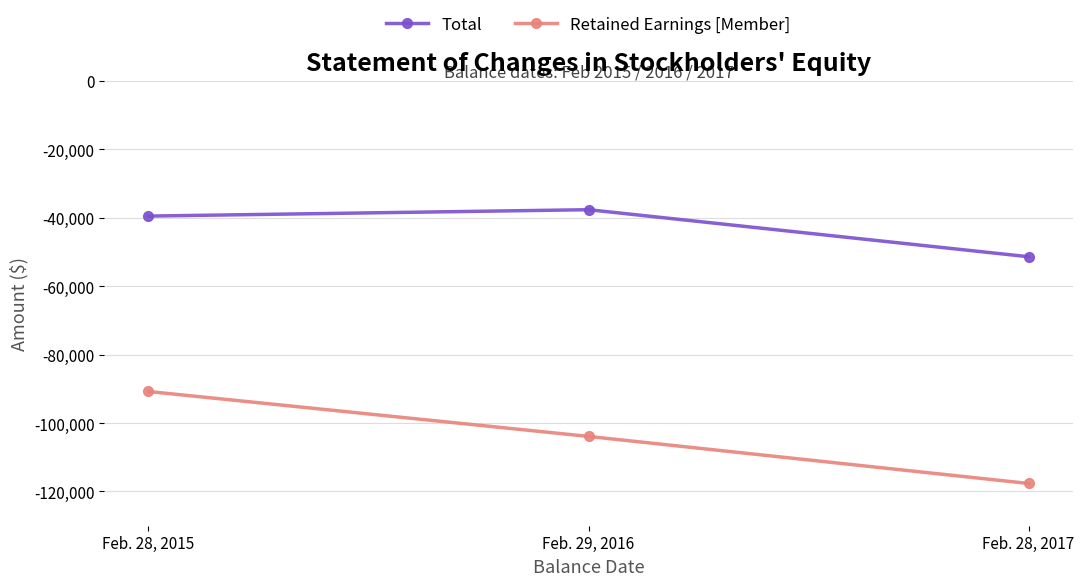

At Feb. 28, 2017, list the series in order from smallest to largest.

Retained Earnings [Member], Total